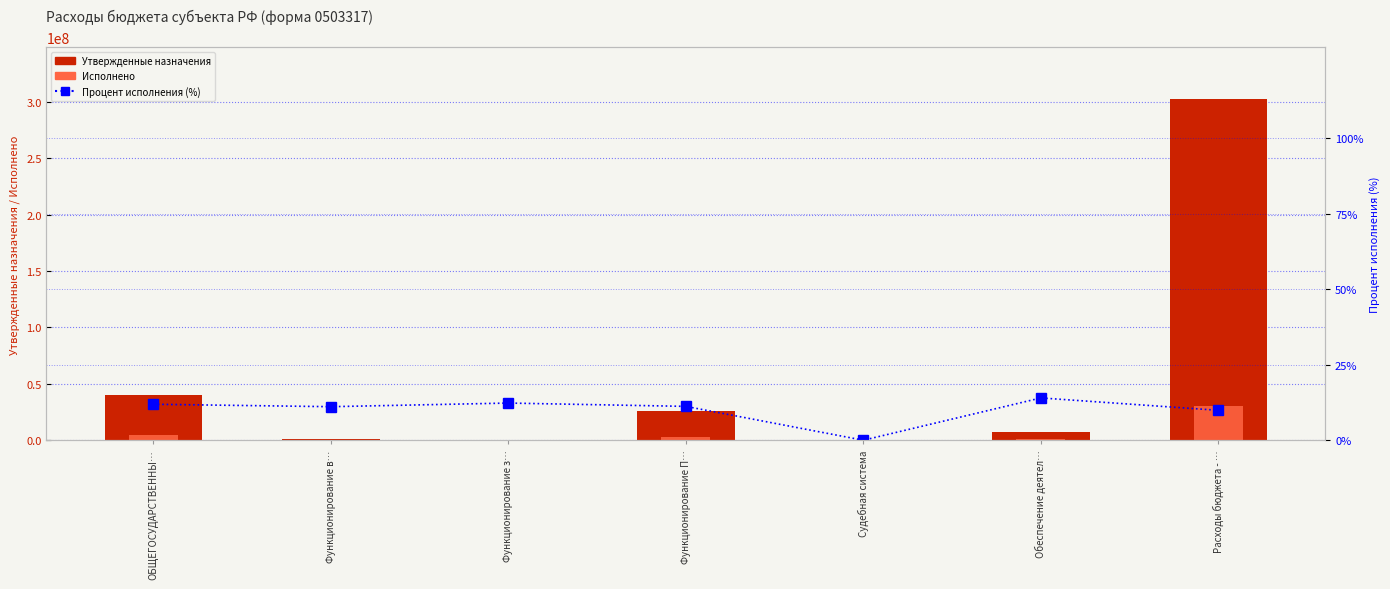

What is the total value across all series at Судебная система?

2846.0